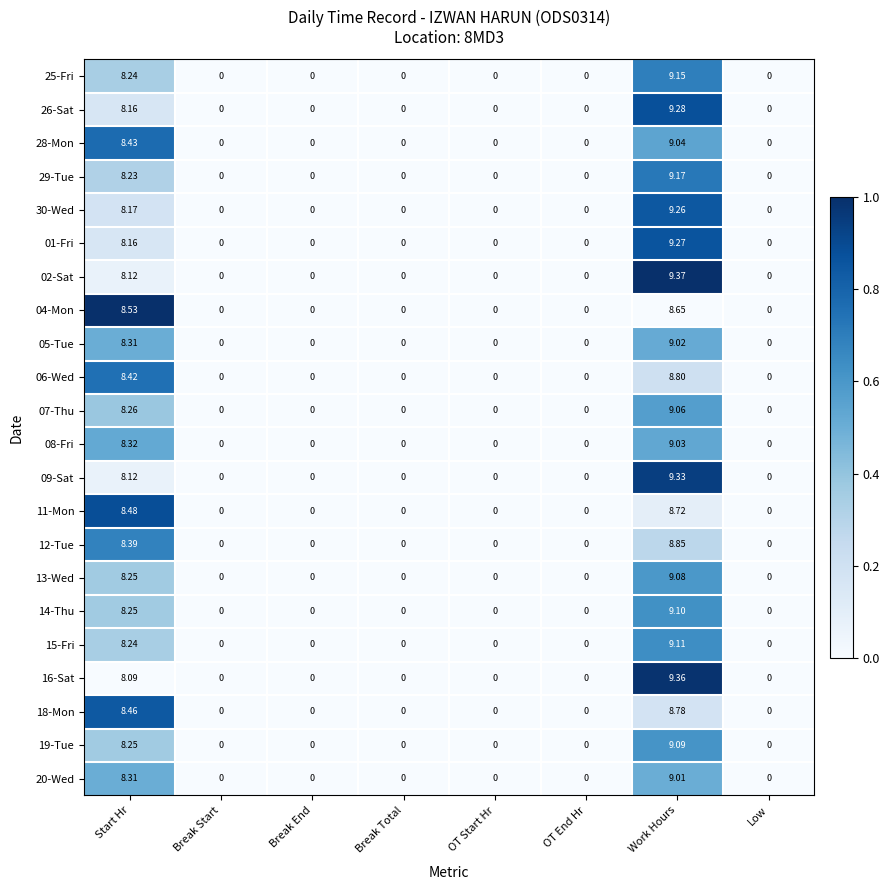

At which category is the sum across all series the highest?

Work Hours